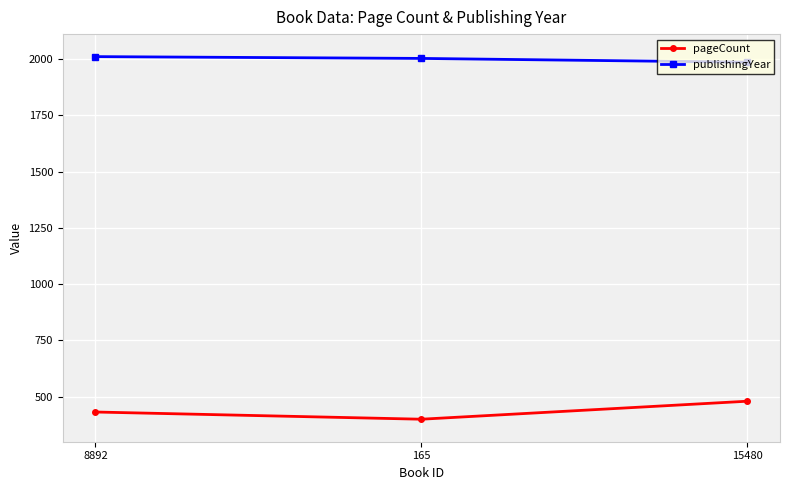

Between 165 and 15480, which series saw the biggest shift?

pageCount